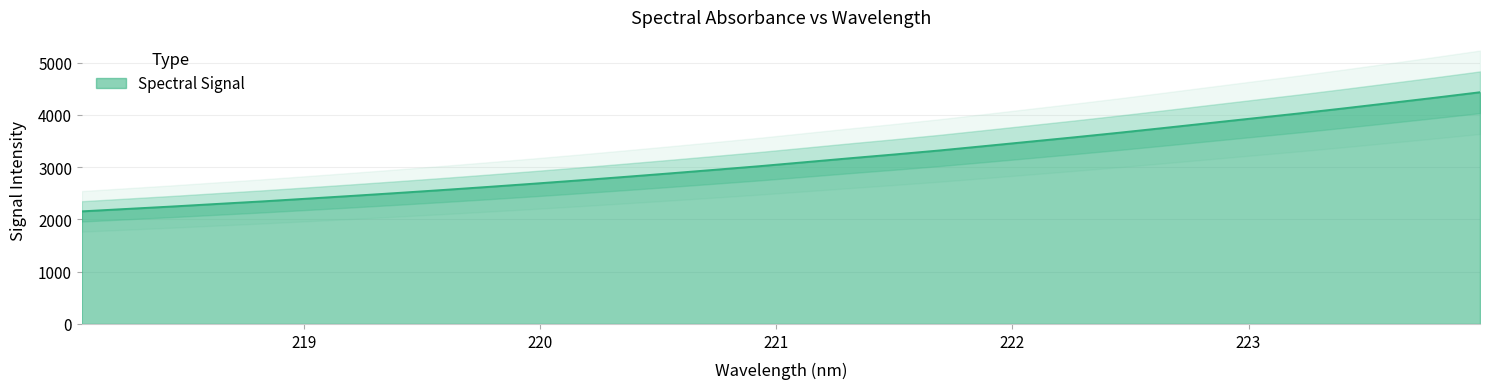

True or false: the data has more than 0 interior local peaks.

False